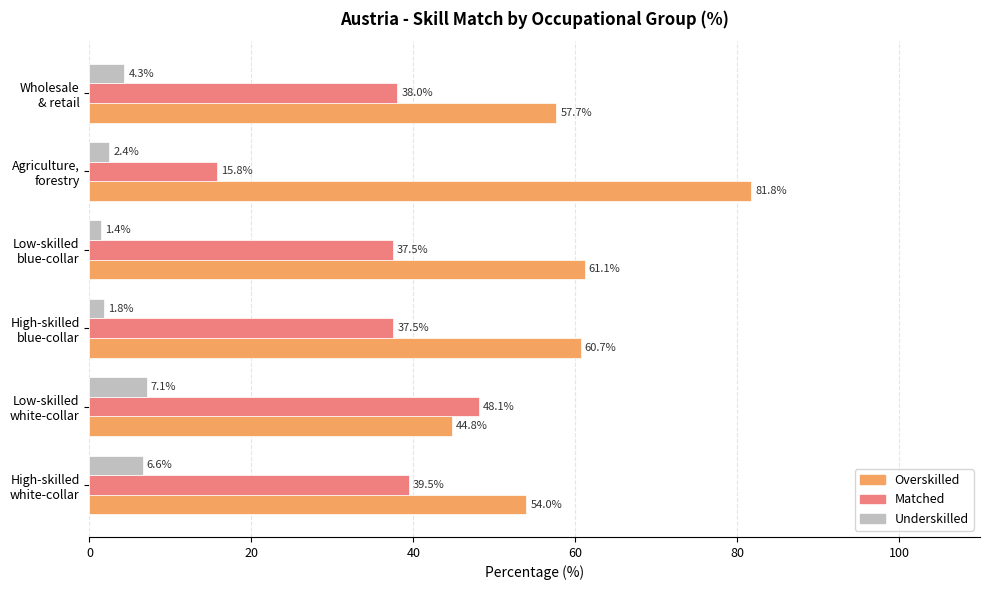

List the series in order of their overall mean, highest first.

Overskilled, Matched, Underskilled